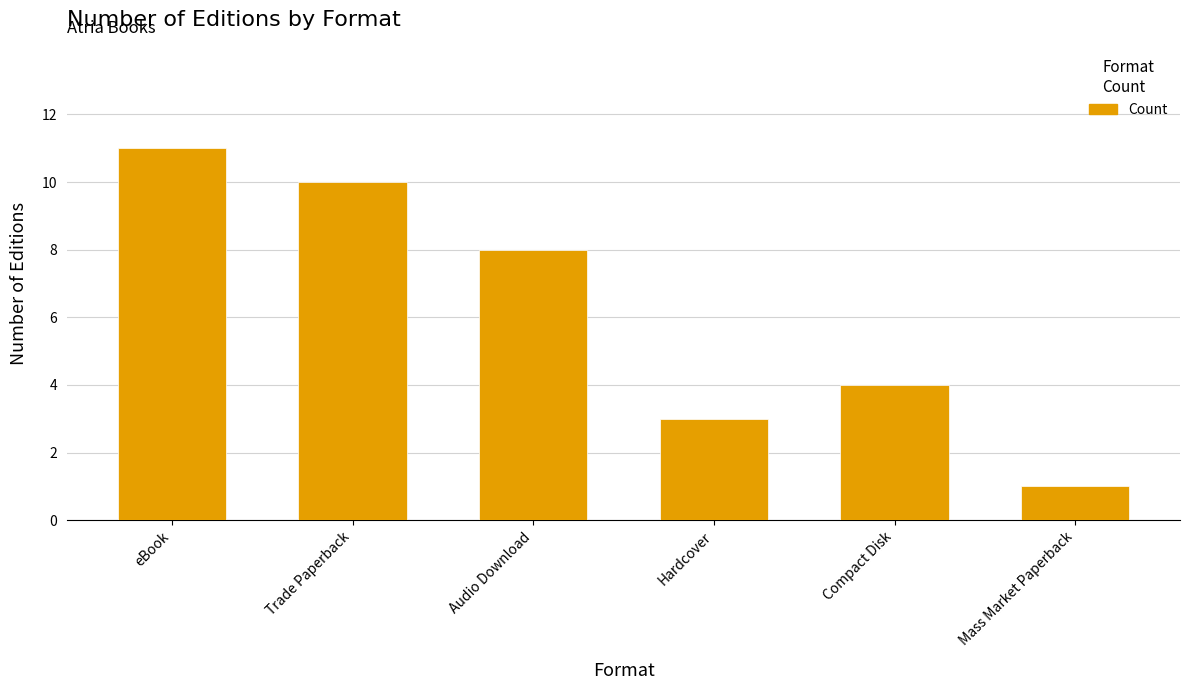

Which category has the highest value across all series?

eBook